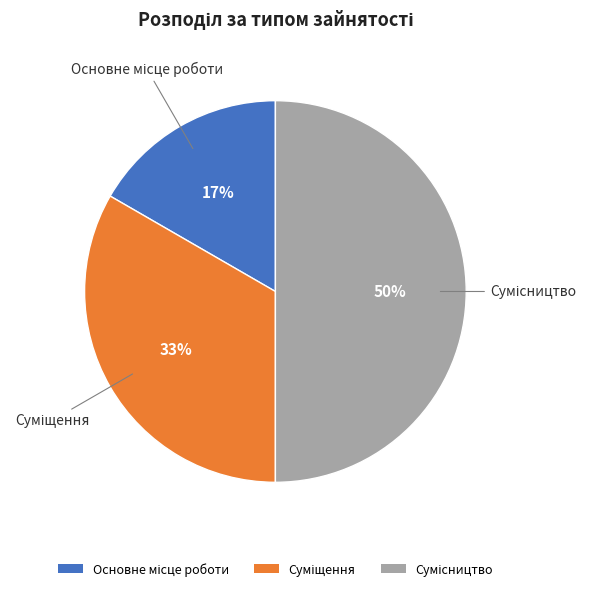

To the nearest percent, what is the difference between the largest and smallest slice percentages?

33%